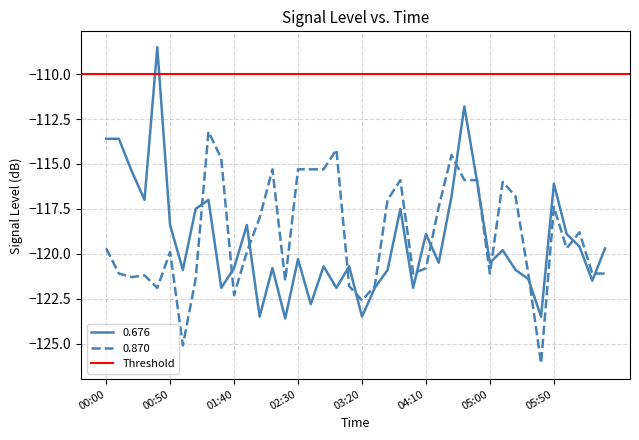

Count the number of categories in the chart.

40